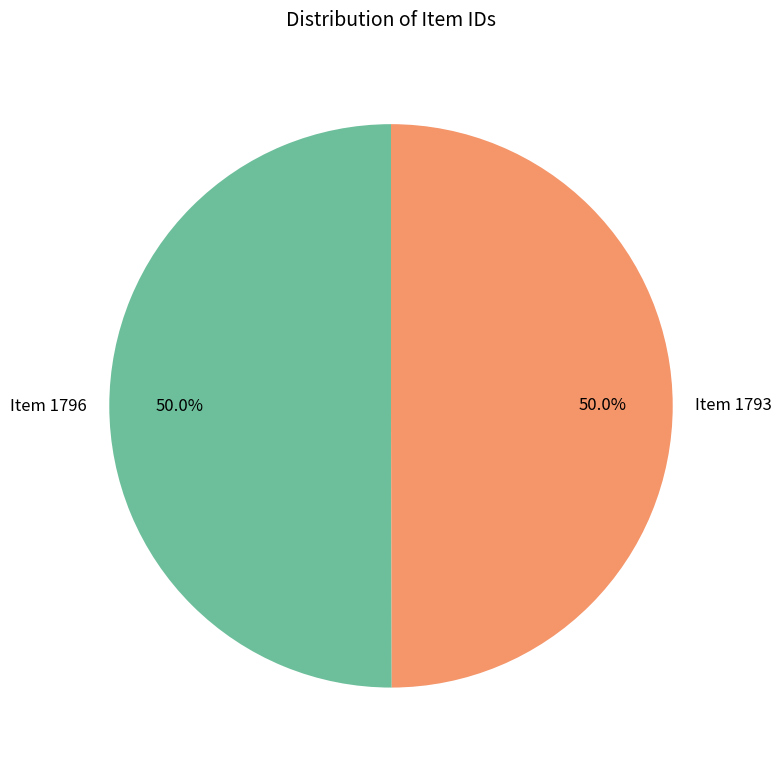

The Item 1793 slice represents 41% of the pie. True or false?

False